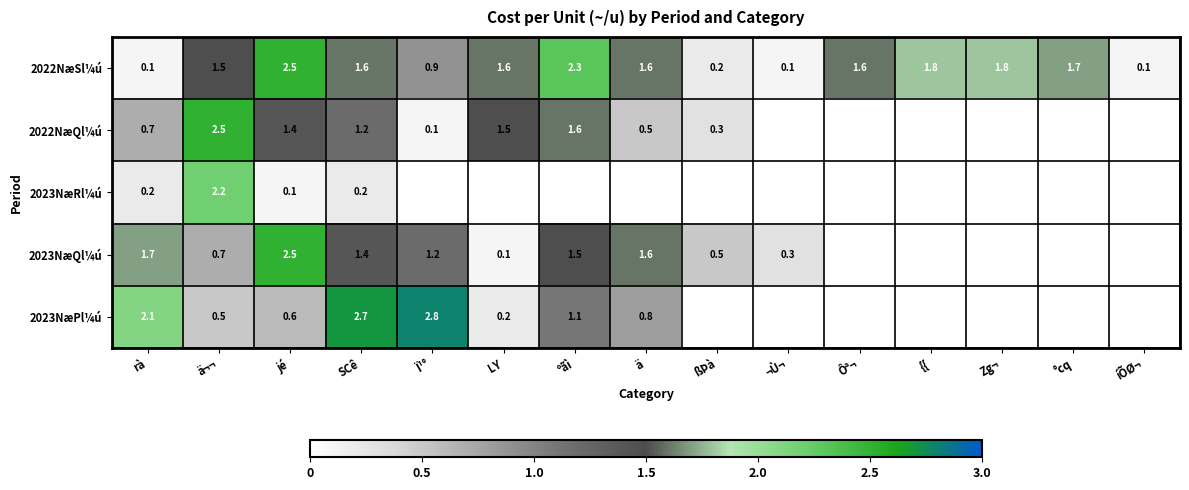

Which category has the highest value in the 2022NæSl¼ú series?

jé